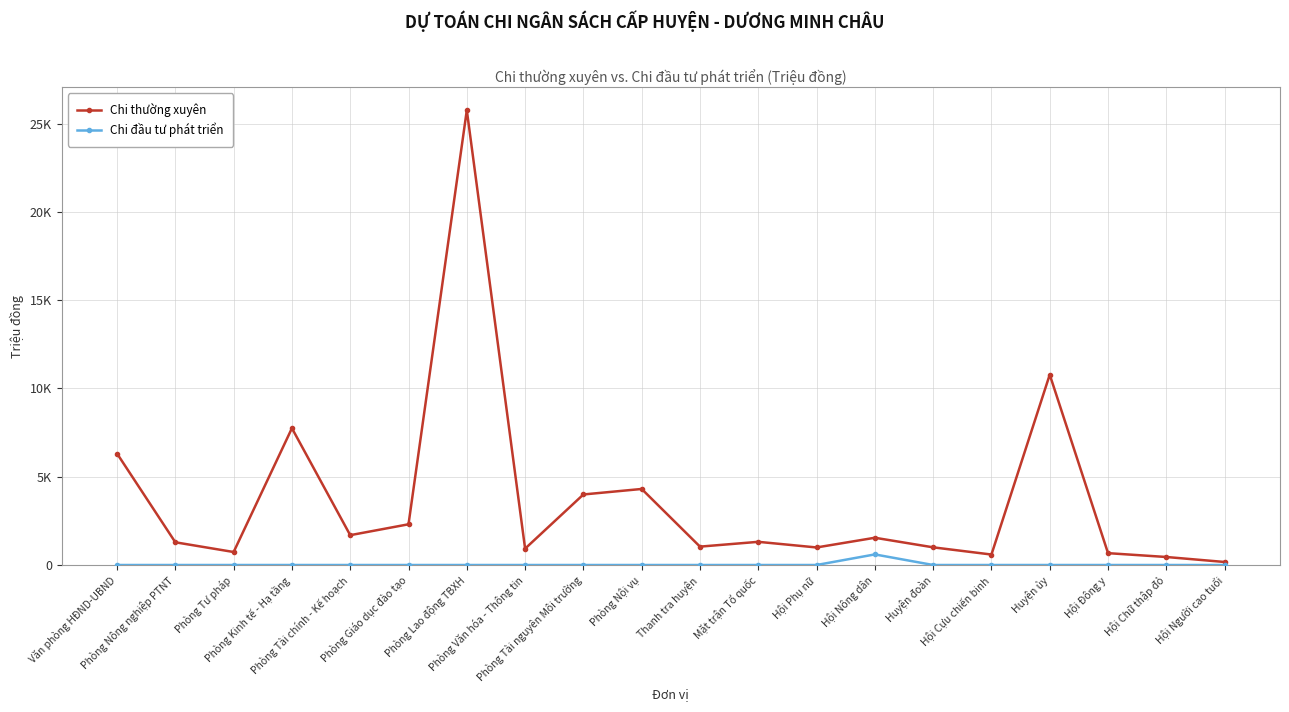

What is the lowest value of the Chi thường xuyên series?

171